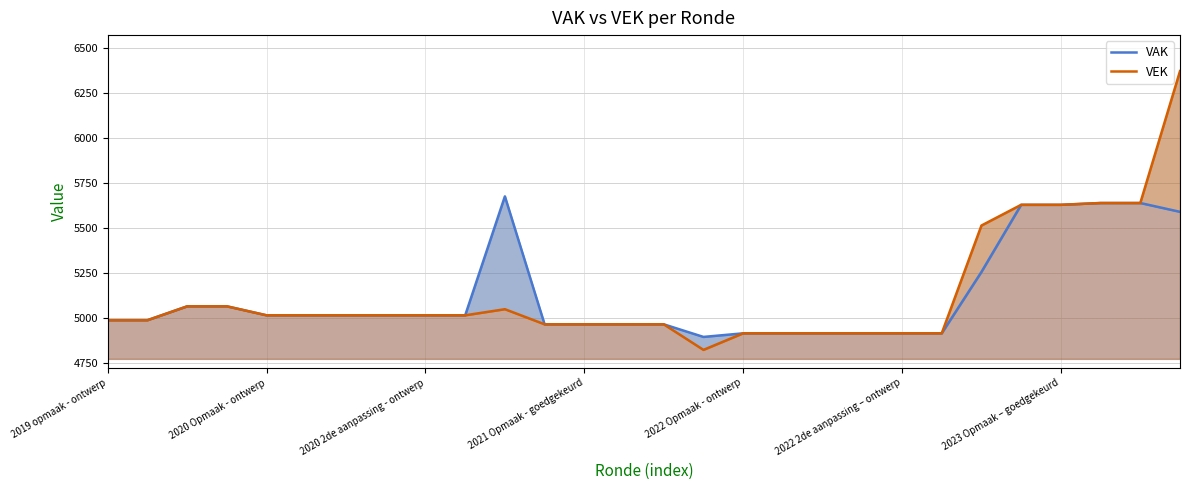

True or false: VAK has a value of 8627 at 22.

False